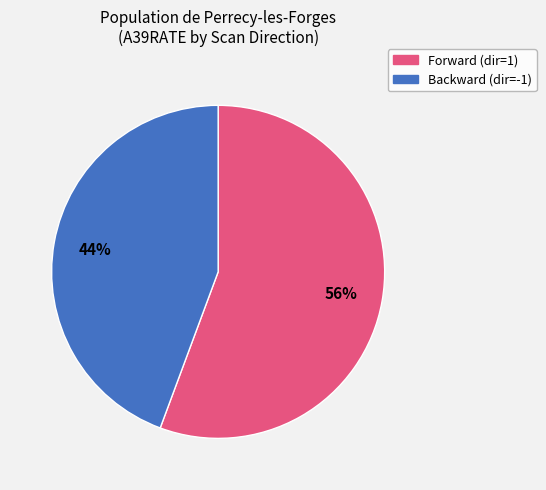

To the nearest percent, what is the average slice percentage?

50%